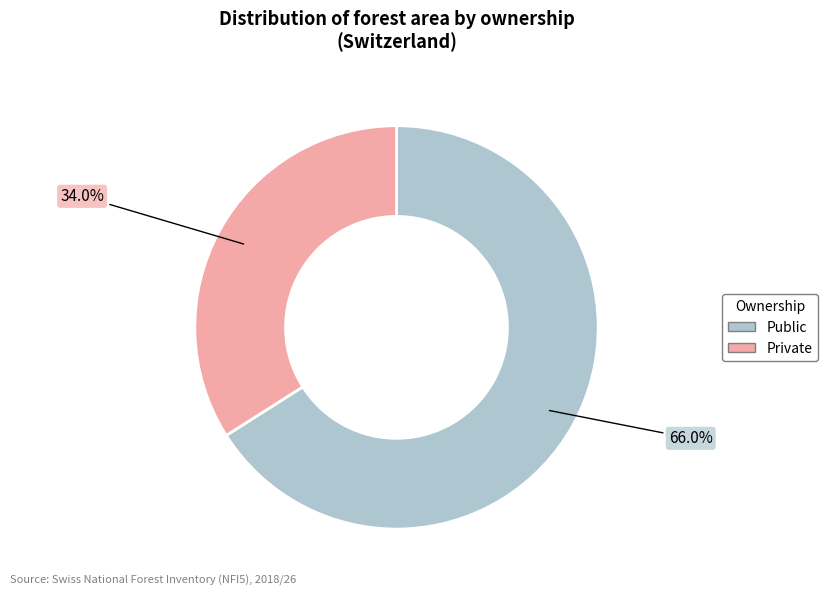

Is there a majority slice in this chart?

Yes